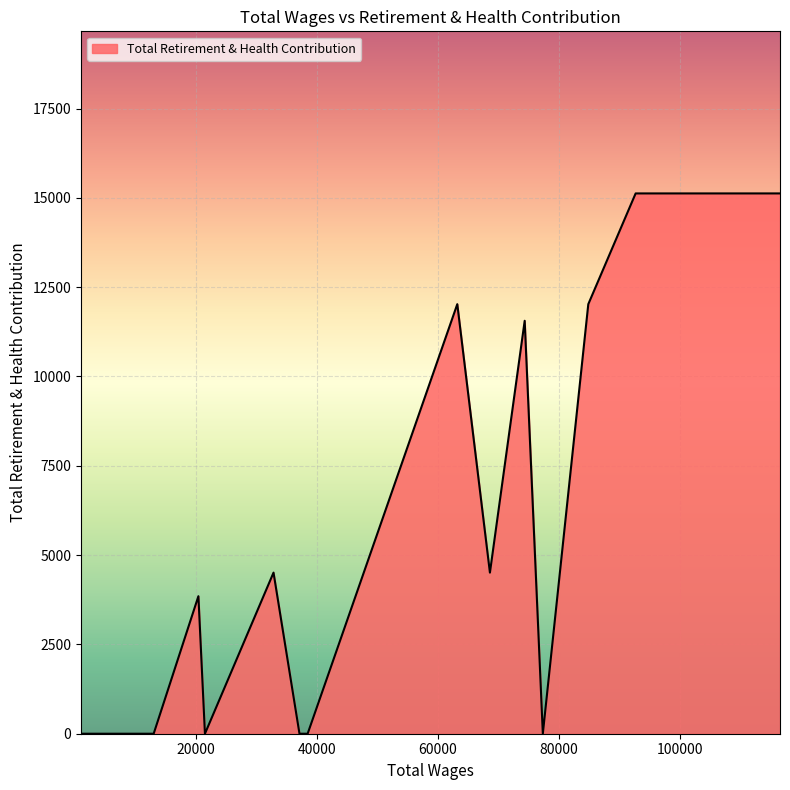

What is the difference between the maximum and minimum values?

15125